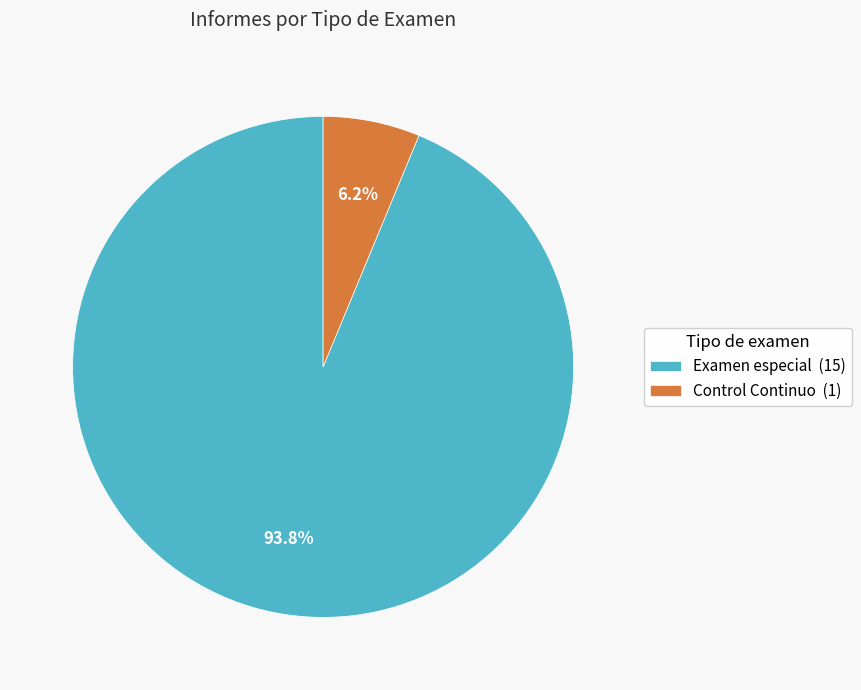

To the nearest percent, what portion does Examen especial represent?

94%